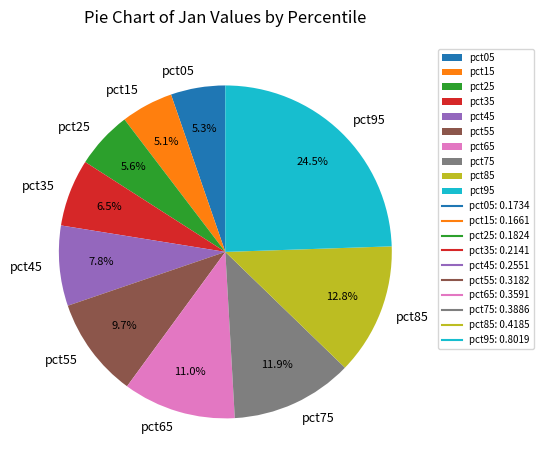

To the nearest percent, what is the combined percentage of pct95 and pct35?

31%